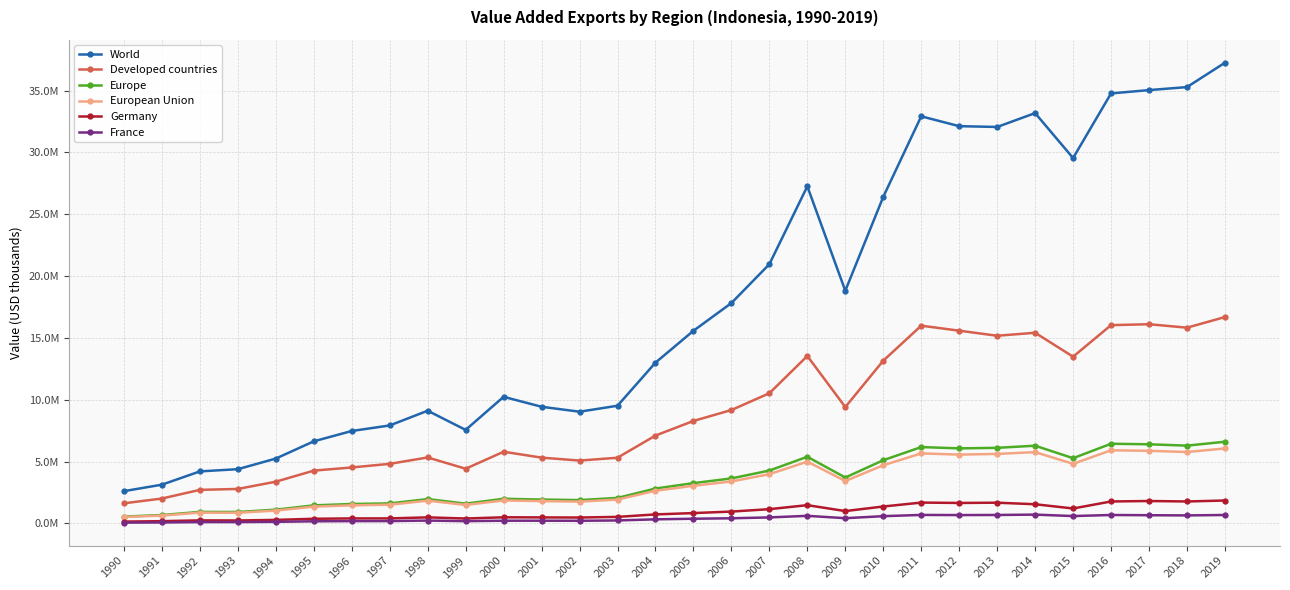

Reading left to right, what are all the values shown in this chart?

World: 1990=2606944.2	1991=3130943.7	1992=4204099.4	1993=4384193.9	1994=5242323.0	1995=6636787.0	1996=7472057.9	1997=7919948.6	1998=9111113.2	1999=7560041.7	2000=10236509.7	2001=9431570.0	2002=9031904.3	2003=9514519.2	2004=12999725.6	2005=15577753.3	2006=17819657.5	2007=20961900.8	2008=27261322.5	2009=18815558.4	2010=26409104.9	2011=32922982.2	2012=32125609.4	2013=32061846.8	2014=33182658.1	2015=29547384.8	2016=34775164.8	2017=35043379.2	2018=35287313.9	2019=37257390.6
Developed countries: 1990=1623451.9	1991=2010468.4	1992=2709995.8	1993=2786570.6	1994=3372407.9	1995=4265428.5	1996=4523308.5	1997=4814782.6	1998=5331439.2	1999=4419130.0	2000=5793419.9	2001=5317699.5	2002=5079561.8	2003=5309748.2	2004=7103368.3	2005=8283367.4	2006=9168059.3	2007=10525533.5	2008=13537893.9	2009=9406734.9	2010=13158962.3	2011=15989014.7	2012=15585146.2	2013=15175450.6	2014=15416253.4	2015=13481249.5	2016=16032479.0	2017=16107409.9	2018=15828381.9	2019=16686935.5
Europe: 1990=550368.6	1991=674603.8	1992=929716.0	1993=920214.1	1994=1110130.4	1995=1457458.7	1996=1567432.4	1997=1617526.3	1998=1963584.5	1999=1595574.8	2000=1989729.0	2001=1927636.6	2002=1883715.2	2003=2060690.8	2004=2817729.3	2005=3254568.1	2006=3636542.6	2007=4272290.8	2008=5387258.7	2009=3708140.6	2010=5108306.8	2011=6171802.3	2012=6066103.0	2013=6110289.3	2014=6282049.9	2015=5271729.7	2016=6441208.3	2017=6396033.3	2018=6287977.1	2019=6604229.5
European Union: 1990=517617.3	1991=631607.0	1992=869633.5	1993=856909.1	1994=1034249.4	1995=1357708.8	1996=1458237.2	1997=1510837.4	1998=1837848.7	1999=1493379.7	2000=1856539.3	2001=1801614.4	2002=1759391.1	2003=1926053.5	2004=2638509.5	2005=3041772.6	2006=3389346.9	2007=3979075.0	2008=4994130.8	2009=3425269.8	2010=4699430.0	2011=5660588.0	2012=5562131.7	2013=5617472.8	2014=5763095.3	2015=4817245.8	2016=5910614.4	2017=5869396.0	2018=5771560.8	2019=6058408.2
Germany: 1990=144536.8	1991=178666.6	1992=243647.8	1993=234950.3	1994=281025.5	1995=372397.0	1996=400948.8	1997=401796.1	1998=486340.0	1999=392617.4	2000=492837.7	2001=482517.2	2002=472759.7	2003=525124.4	2004=724964.3	2005=832774.3	2006=954299.0	2007=1148565.0	2008=1474292.0	2009=995036.8	2010=1364464.0	2011=1681892.0	2012=1651752.0	2013=1672703.0	2014=1547378.0	2015=1205037.0	2016=1772065.0	2017=1809127.0	2018=1771931.0	2019=1850130.0
France: 1990=61125.1	1991=73842.1	1992=105132.2	1993=104589.8	1994=125263.4	1995=168828.8	1996=182691.0	1997=186463.8	1998=226740.5	1999=180200.6	2000=215865.0	2001=216326.1	2002=210321.4	2003=236175.5	2004=327557.7	2005=375723.4	2006=412577.5	2007=482317.7	2008=609786.7	2009=419556.2	2010=583212.5	2011=683244.7	2012=671569.3	2013=679932.4	2014=708869.9	2015=591858.8	2016=678648.5	2017=659469.6	2018=644489.1	2019=678512.3